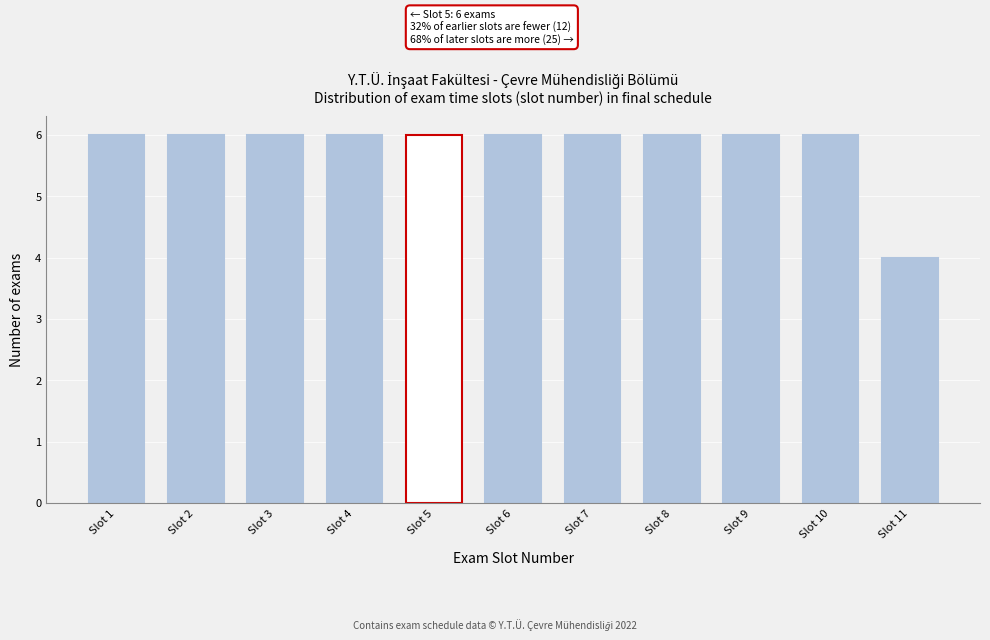

Reading left to right, transcribe all the data shown in this chart.

Slot 1=6	Slot 2=6	Slot 3=6	Slot 4=6	Slot 5=6	Slot 6=6	Slot 7=6	Slot 8=6	Slot 9=6	Slot 10=6	Slot 11=4